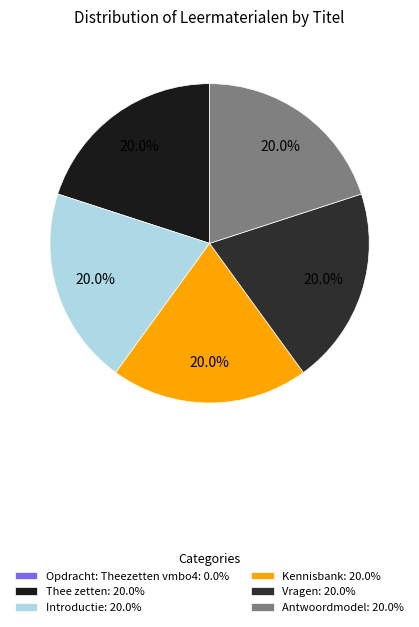

Which slice is the smallest?

Opdracht: Theezetten vmbo4